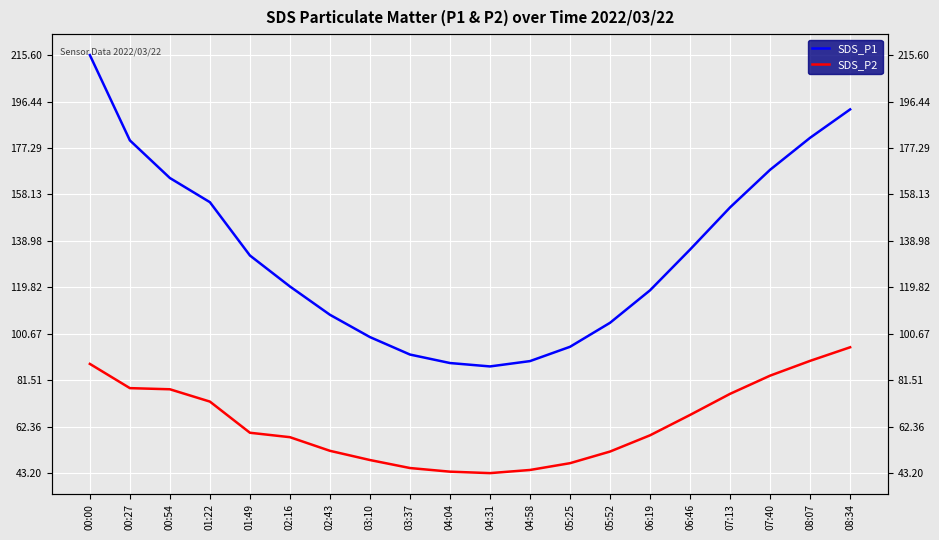

What is the difference between the maximum and minimum values in the SDS_P2 series?

51.9